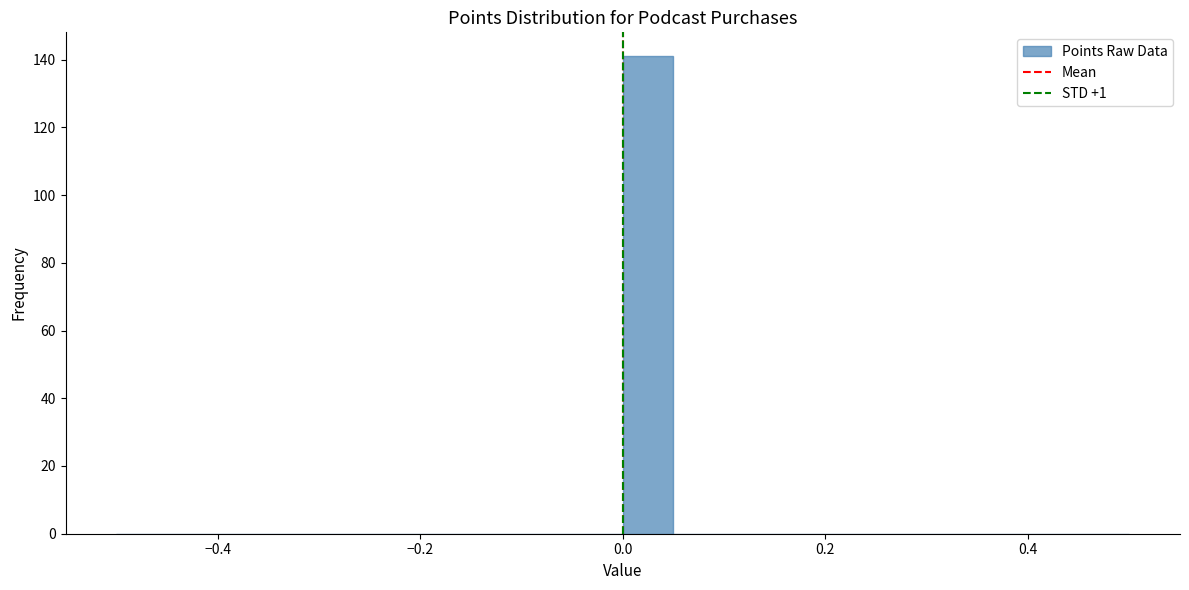

Around what value on the x-axis is the tallest bar? Give the approximate position of its centre, as read against the axis.

0.02